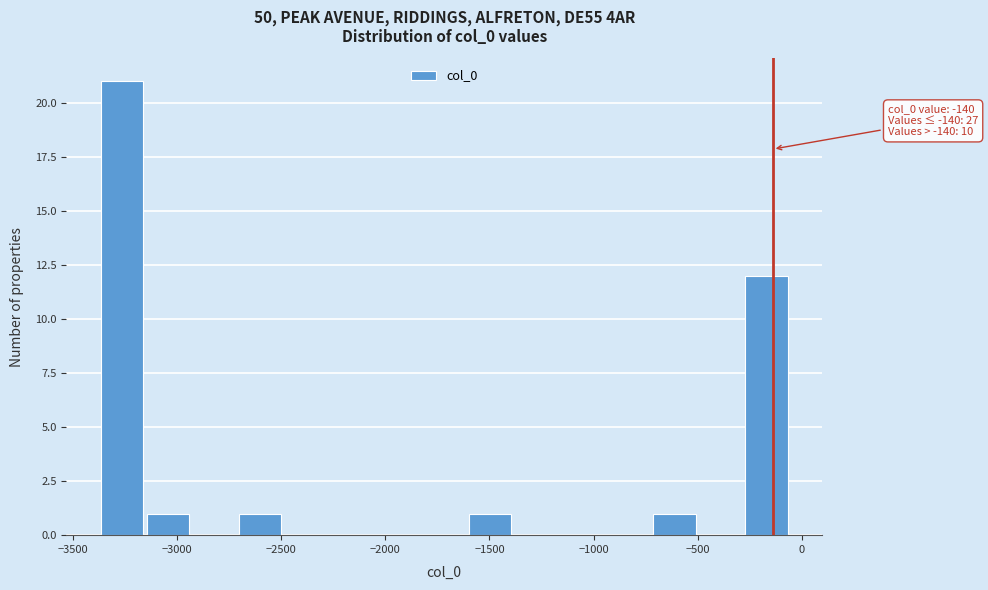

Over which range of the x-axis is the bar tallest?

-3350 to -3150